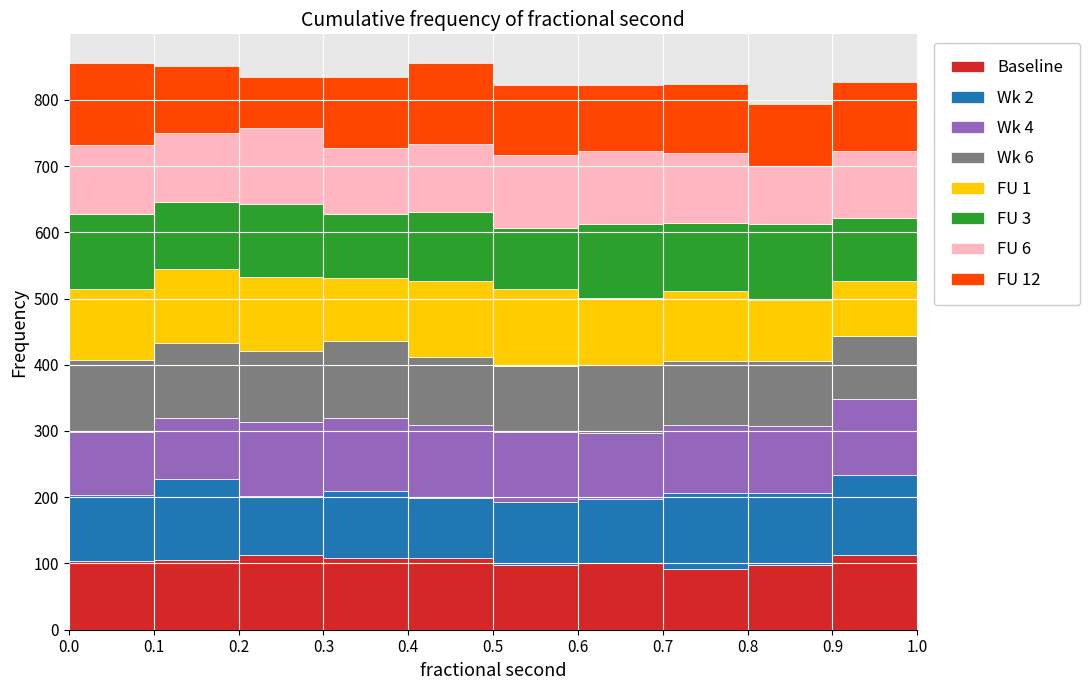

Reading left to right, list every stacked bar in this chart as the range it spans on the x-axis followed by its total height. The values are not printed on the chart, so give them approximately, as read against the axis.

0.0 to 0.1: 860
0.1 to 0.2: 850
0.2 to 0.3: 830
0.3 to 0.4: 840
0.4 to 0.5: 860
0.5 to 0.6: 820
0.6 to 0.7: 820
0.7 to 0.8: 820
0.8 to 0.9: 790
0.9 to 1.0: 830